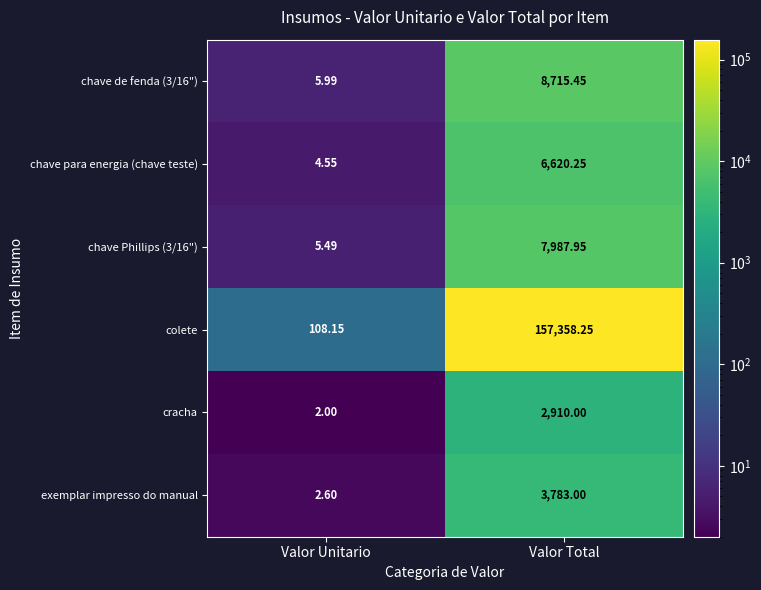

Which label corresponds to the largest value in the chart?

Valor Total